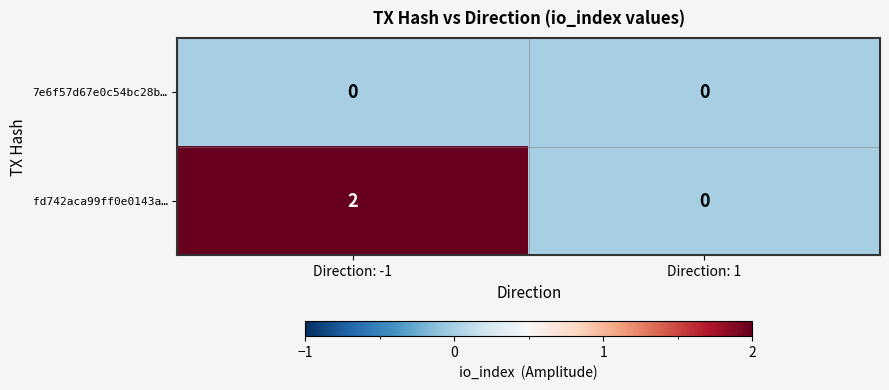

At which category is the sum across all series the highest?

Direction: -1